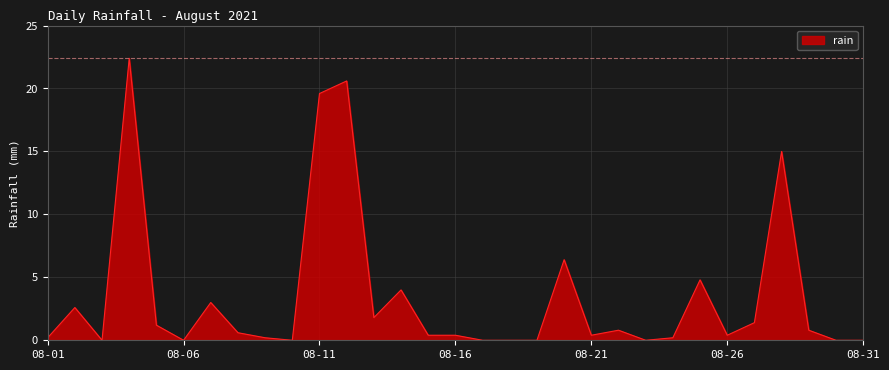

What is the maximum value shown in the chart?

22.4